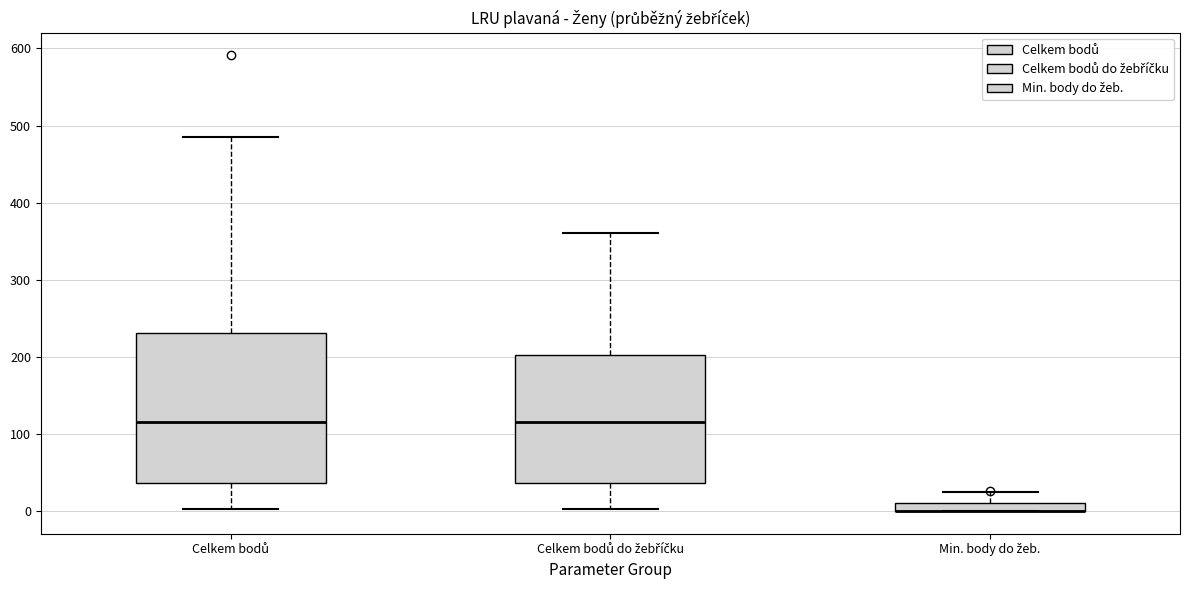

Where is the upper edge of the box for Min. body do žeb. on the y-axis? The values are not printed on the chart, so give them approximately, as read against the axis.

10